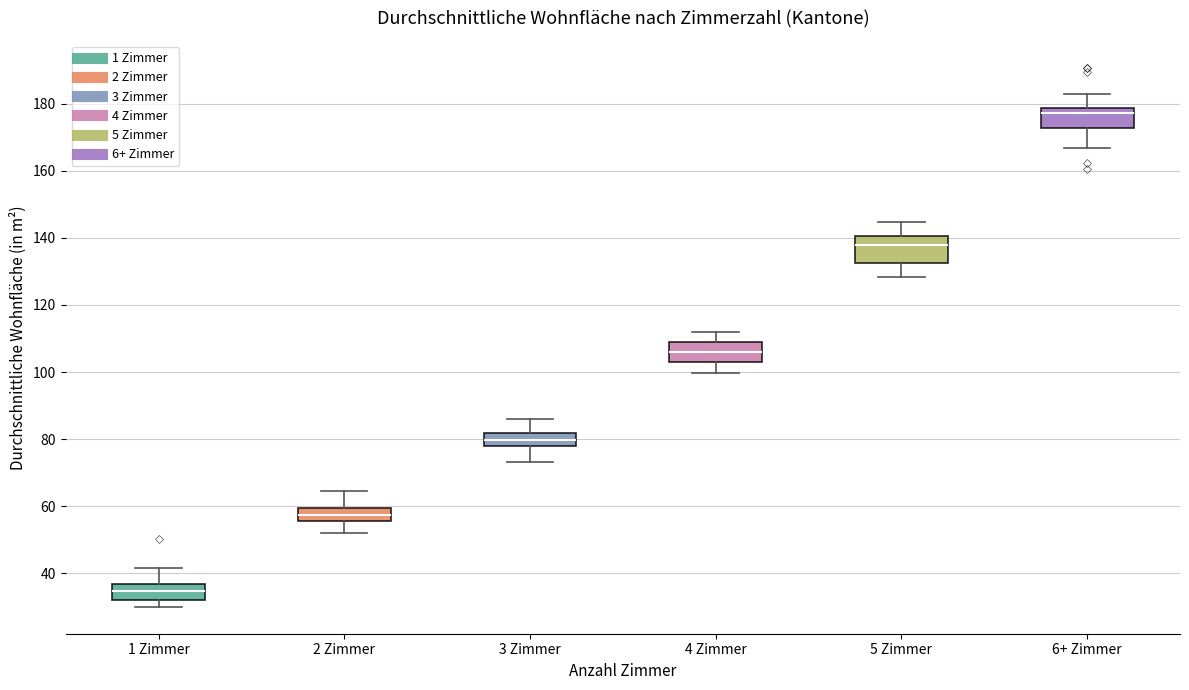

Reading left to right, read every box against the y-axis: the position of its median line, the range the box covers, and the ends of its whiskers. The values are not printed on the chart, so give them approximately, as read against the axis.

1 Zimmer: median 34, box 32 to 36, whiskers 30 to 42
2 Zimmer: median 58, box 56 to 60, whiskers 52 to 64
3 Zimmer: median 80, box 78 to 82, whiskers 74 to 86
4 Zimmer: median 106, box 102 to 110, whiskers 100 to 112
5 Zimmer: median 138, box 132 to 140, whiskers 128 to 144
6+ Zimmer: median 178 (just below the box's upper edge), box 172 to 178, whiskers 166 to 184